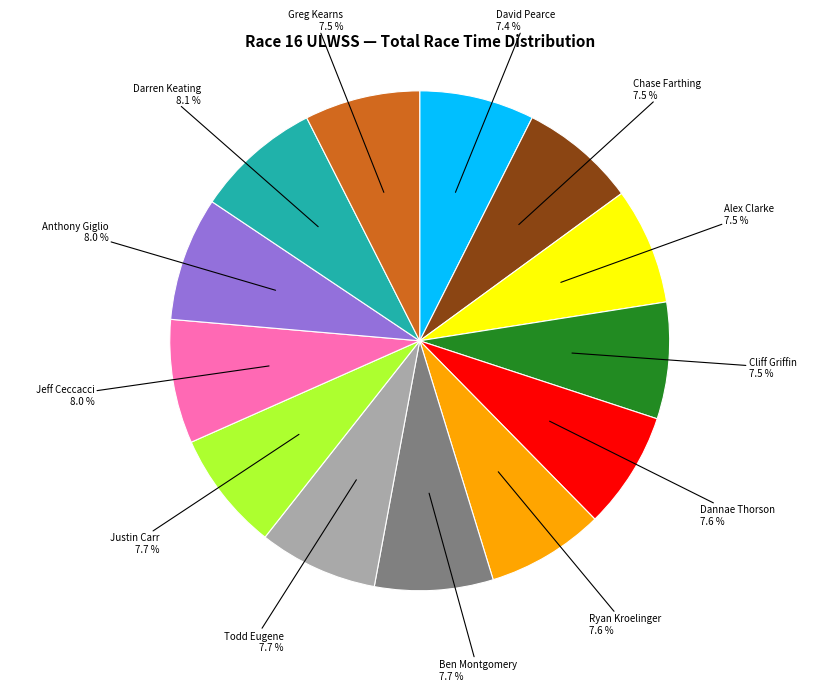

To the nearest percent, what is the combined percentage of Jeff Ceccacci and Alex Clarke?

16%